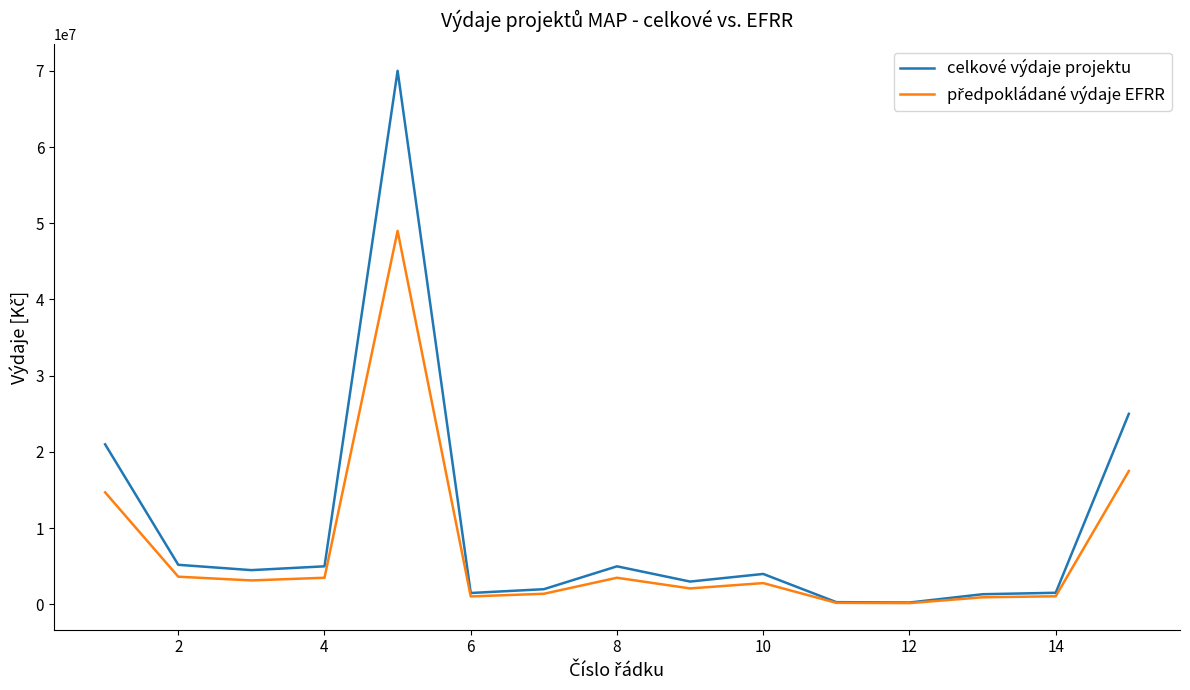

Which series has the largest range (max minus min)?

celkové výdaje projektu